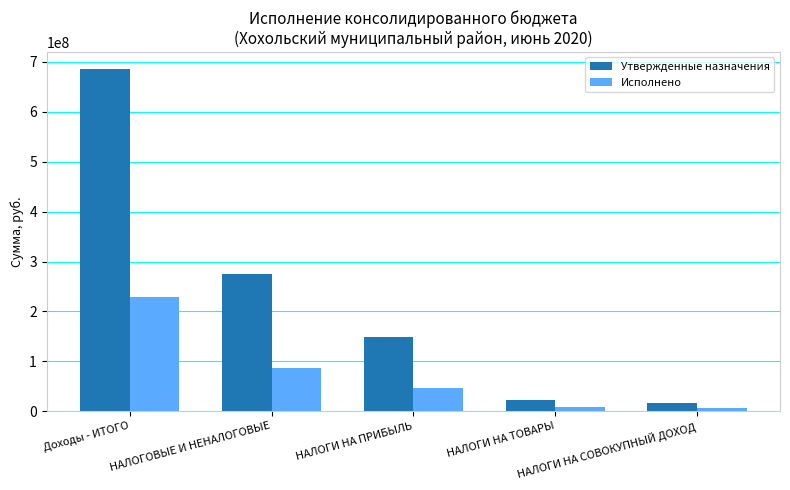

Rank the series by their average value, from lowest to highest.

Исполнено, Утвержденные назначения